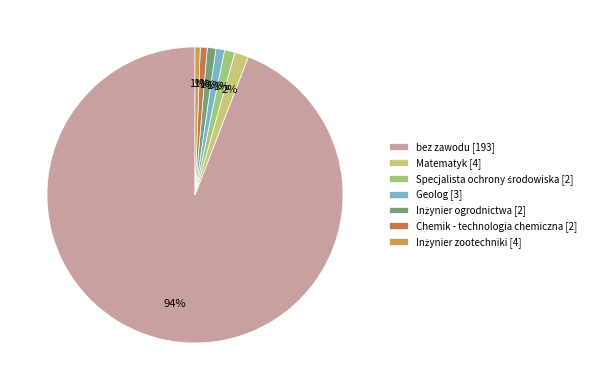

Does Chemik - technologia chemiczna [2] represent more than half of the total?

No